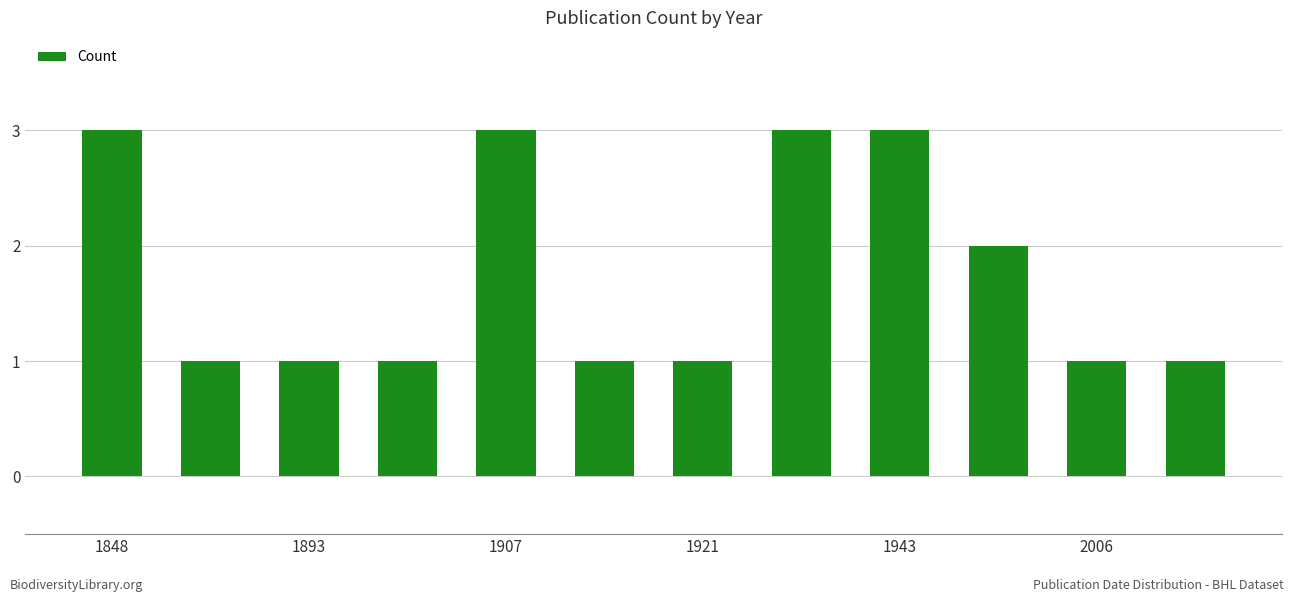

What is the greatest value displayed?

3